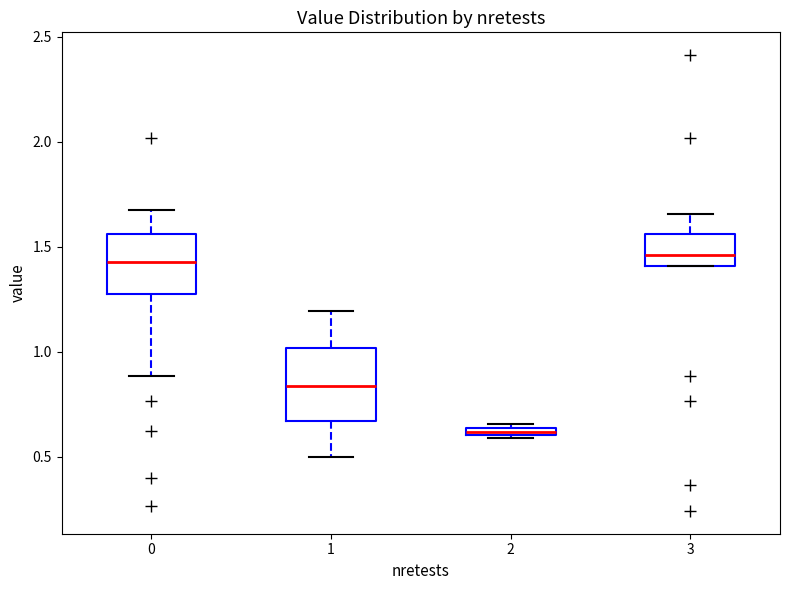

Which box is the tallest, from its lower edge to its upper edge?

1